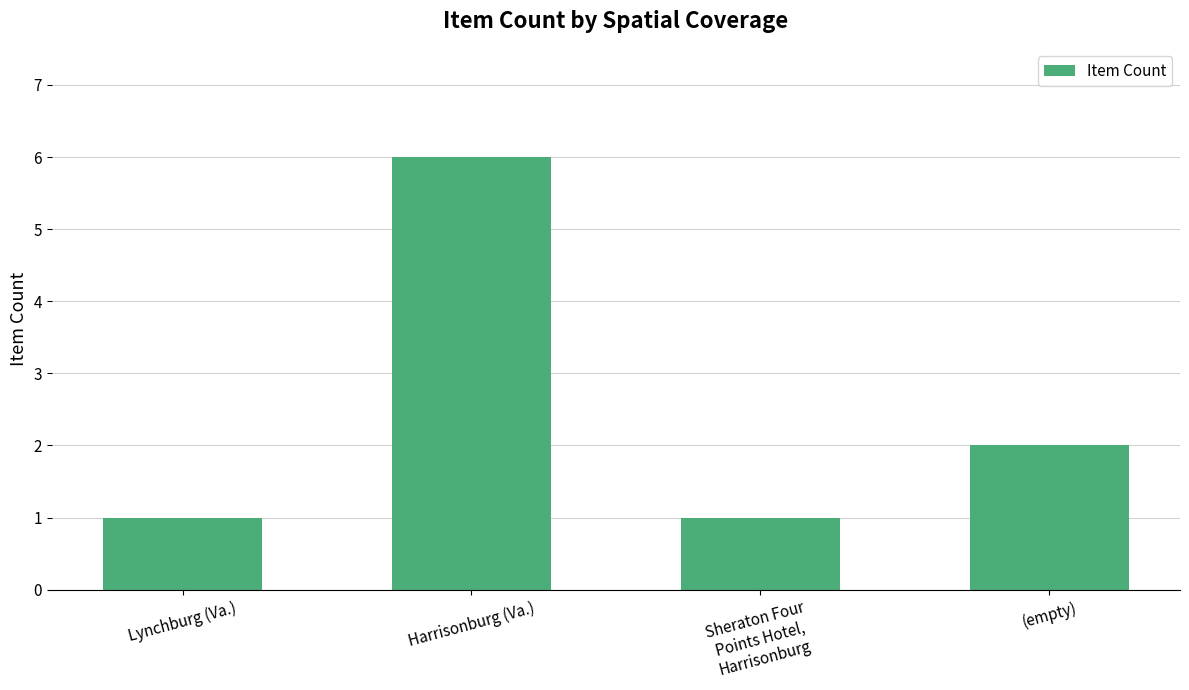

Which category has the highest value across all series?

Harrisonburg (Va.)